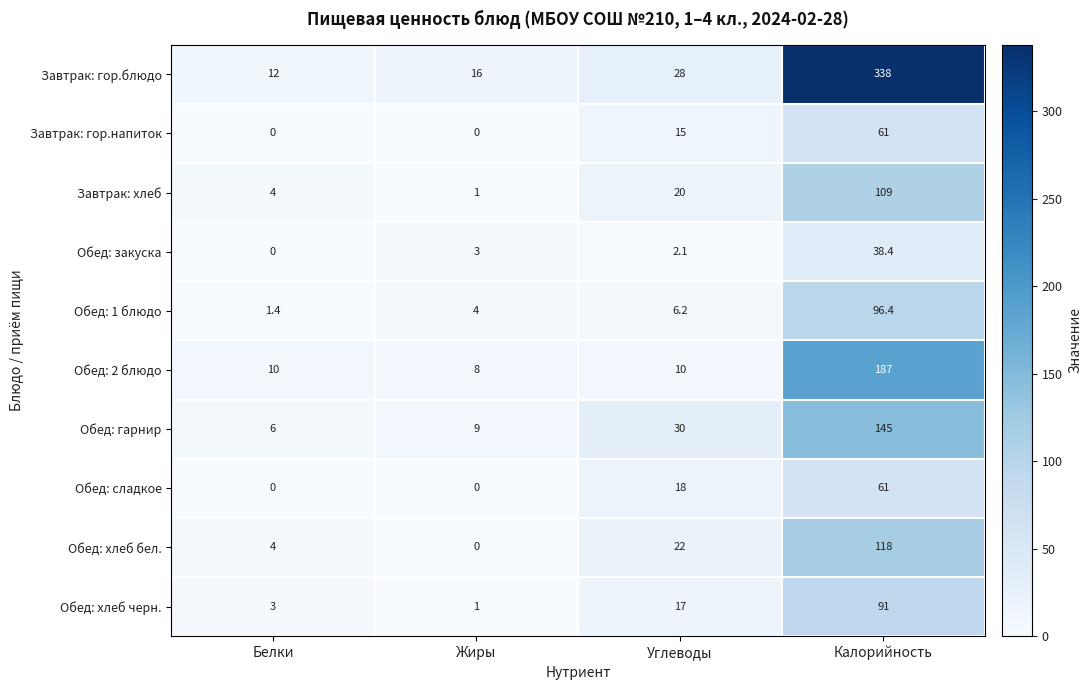

Between Белки and Калорийность, which series saw the biggest shift?

Завтрак: гор.блюдо